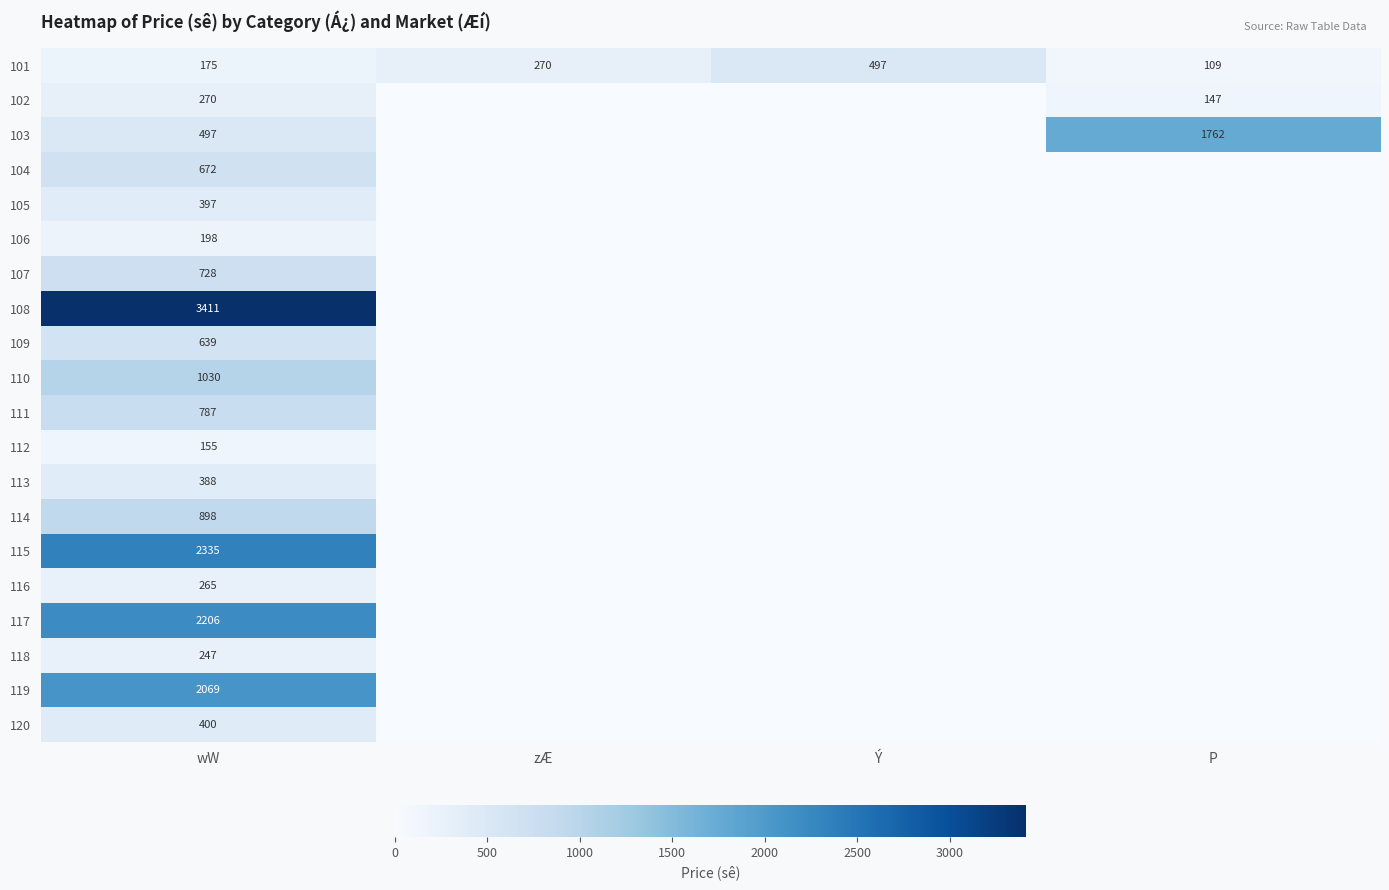

At wW, list the series in order from largest to smallest.

108, 115, 117, 119, 110, 114, 111, 107, 104, 109, 103, 120, 105, 113, 102, 116, 118, 106, 101, 112